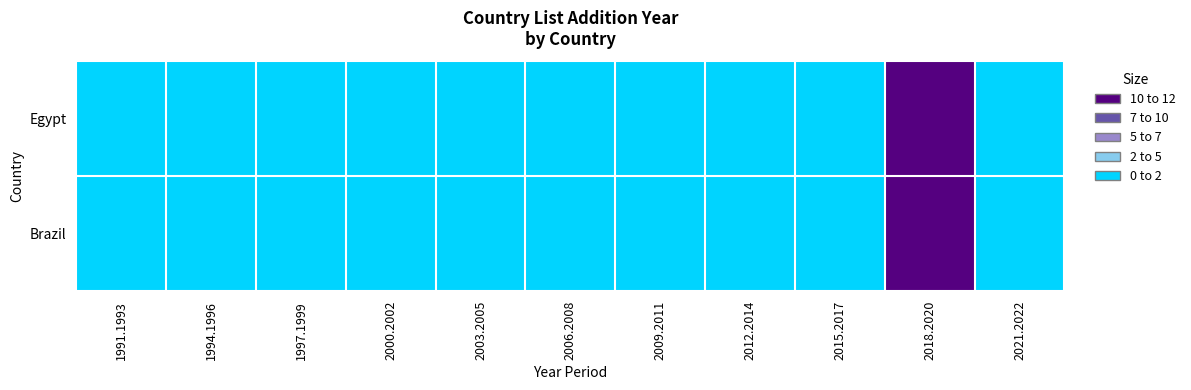

At how many categories does at least one series exceed 7?

1